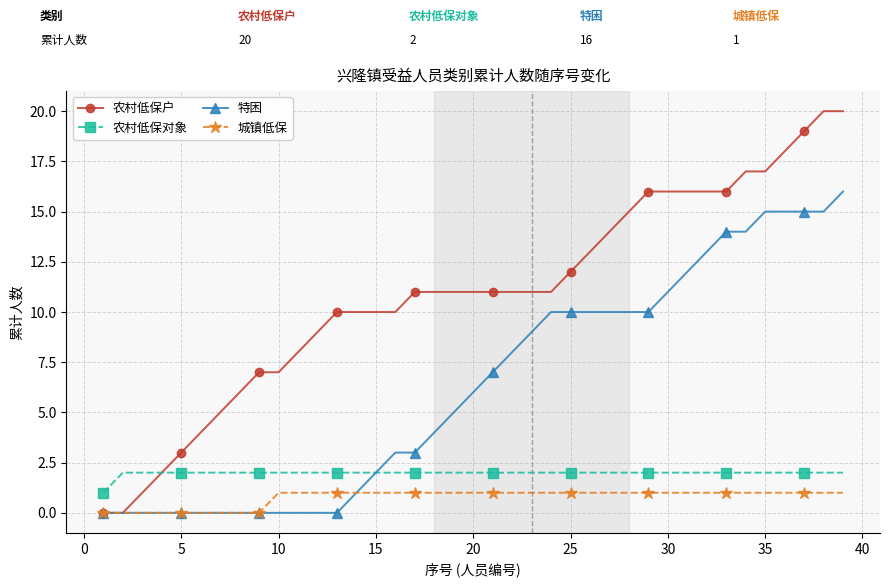

What is the maximum value for 特困?

16